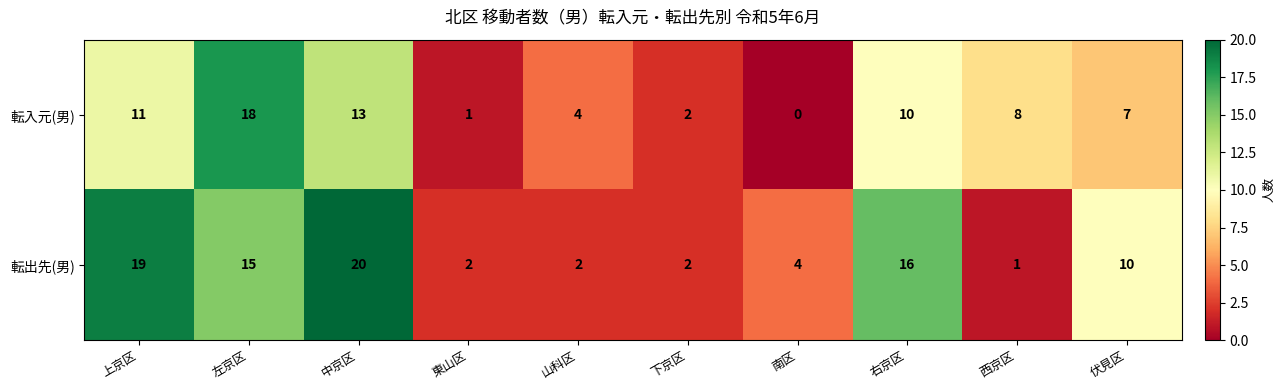

What is the difference between the highest and lowest values at 上京区?

8